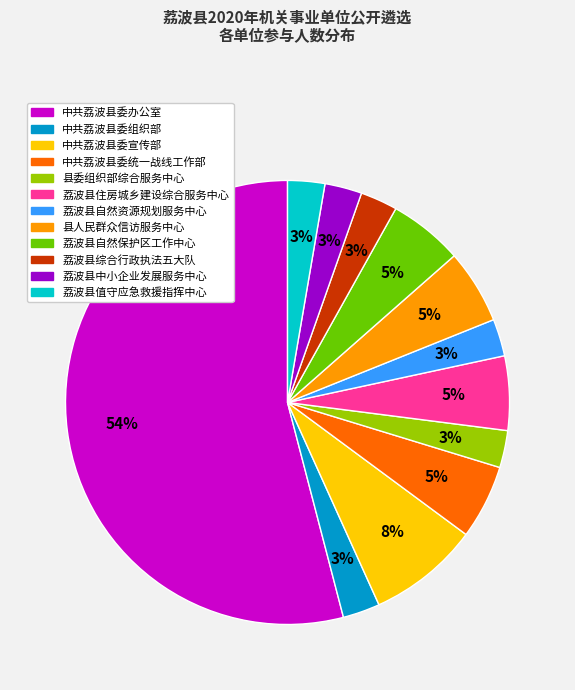

Which has a higher value, 县委组织部综合服务中心 or 县人民群众信访服务中心?

县人民群众信访服务中心